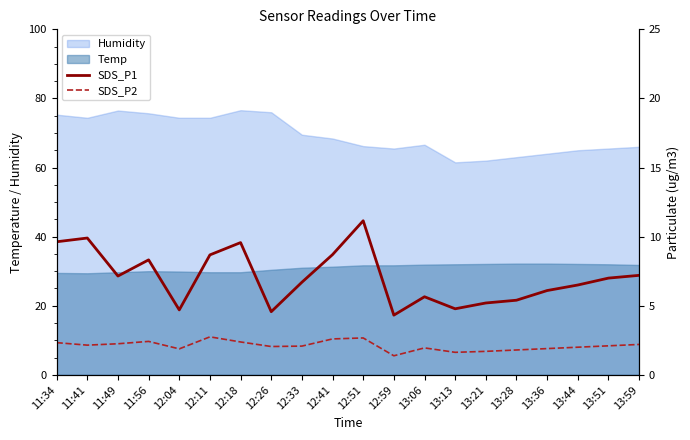

Reading left to right, transcribe all the data shown in this chart.

SDS_P1: 9.6	9.9	7.2	8.3	4.7	8.7	9.6	4.6	6.7	8.7	11.2	4.3	5.7	4.8	5.2	5.4	6.1	6.5	7.0	7.2
SDS_P2: 2.3	2.1	2.2	2.4	1.9	2.8	2.4	2.0	2.1	2.6	2.7	1.4	1.9	1.6	1.7	1.8	1.9	2.0	2.1	2.2